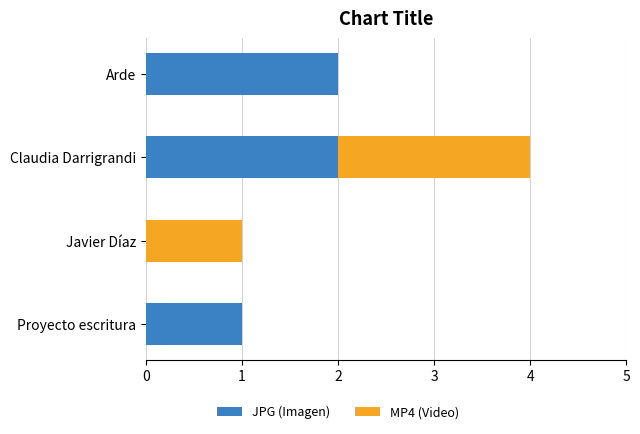

What is the sum of all JPG (Imagen) values?

5